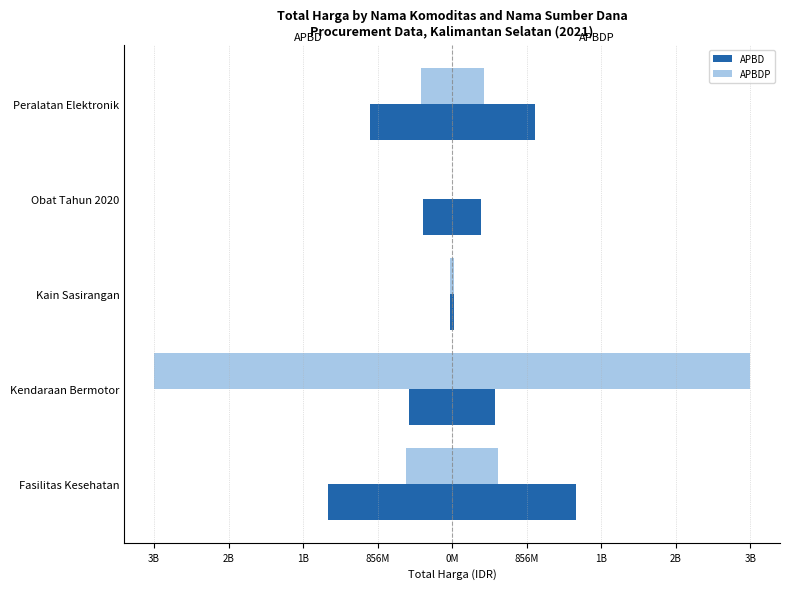

The APBD series shows -435966545 at Peralatan Elektronik. True or false?

False